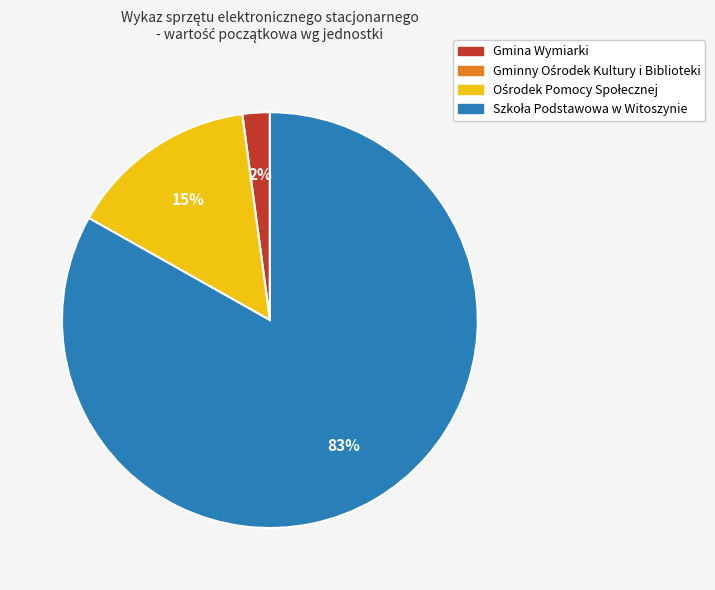

To the nearest percent, what is the difference between the largest and smallest slice percentages?

81%